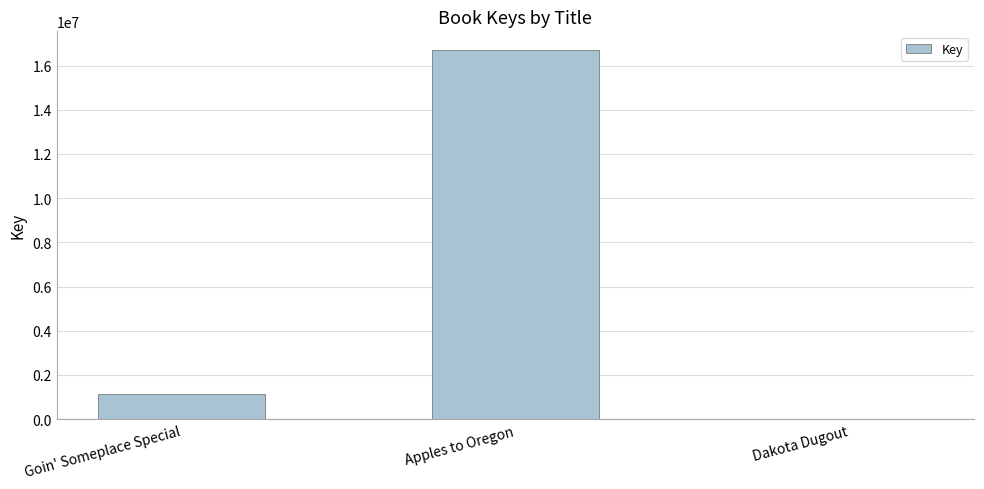

Are the bars horizontal?

No